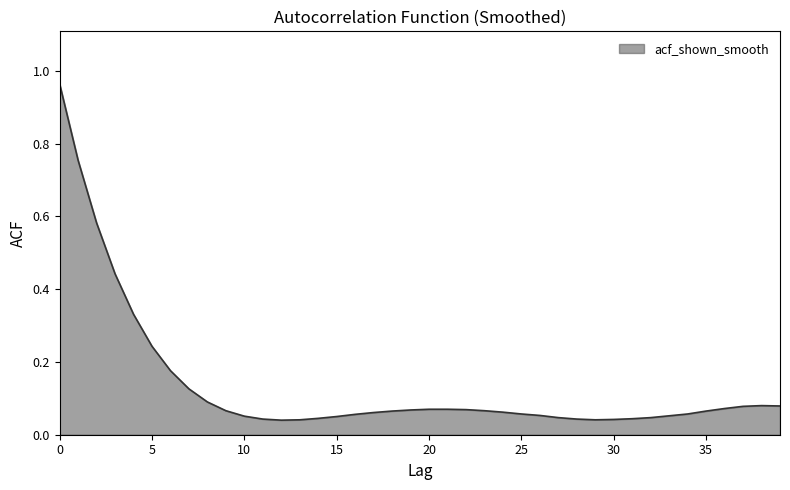

What is the difference between the maximum and minimum values?

0.9